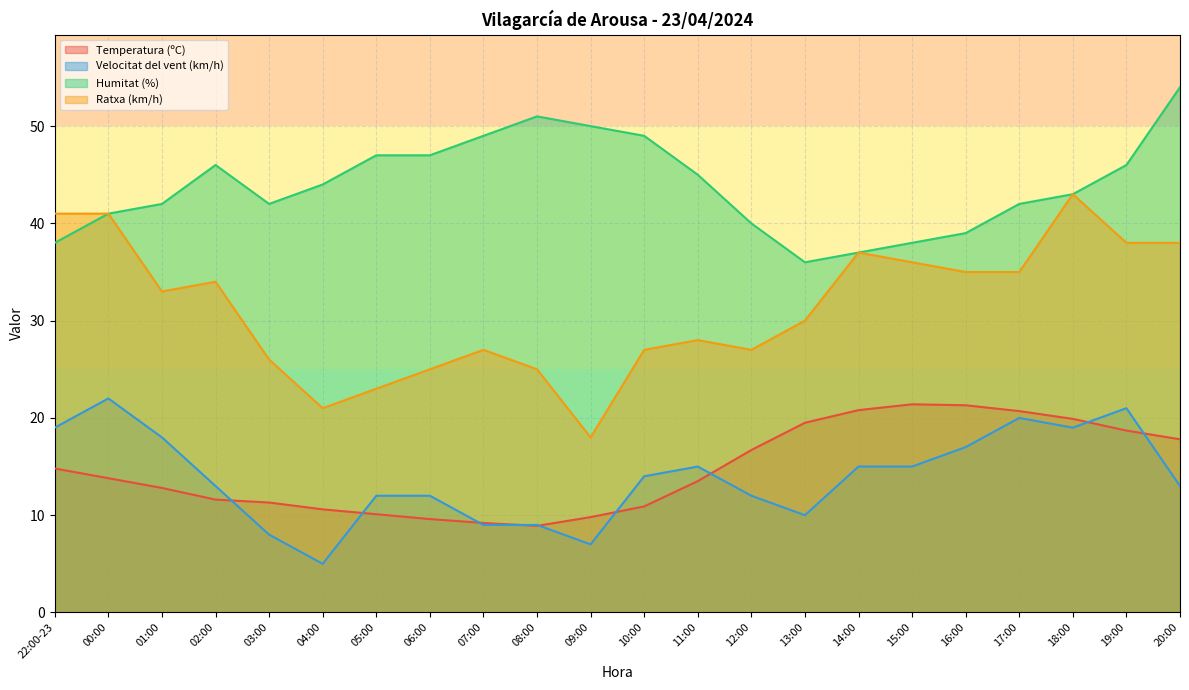

The Ratxa (km/h) series shows 47.3 at 11:00. True or false?

False